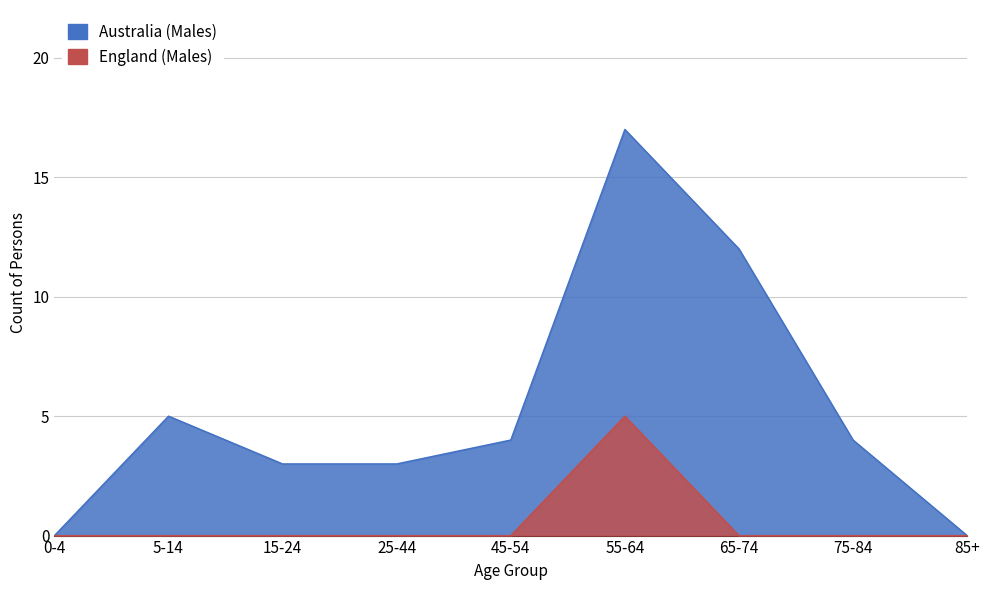

The value at 25-44 is 1. True or false?

False